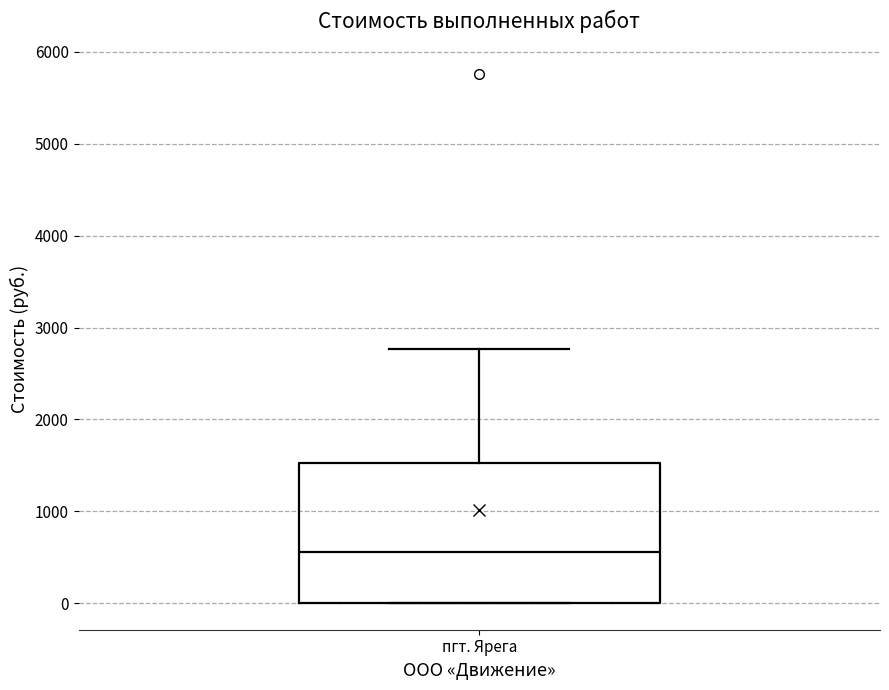

Transcribe this box plot: give where the median line is, the range the box spans, and where the two whiskers end, as read against the y-axis. The values are not printed on the chart, so give them approximately, as read against the axis.

median 600, box 0 to 1500, whiskers 0 to 2800